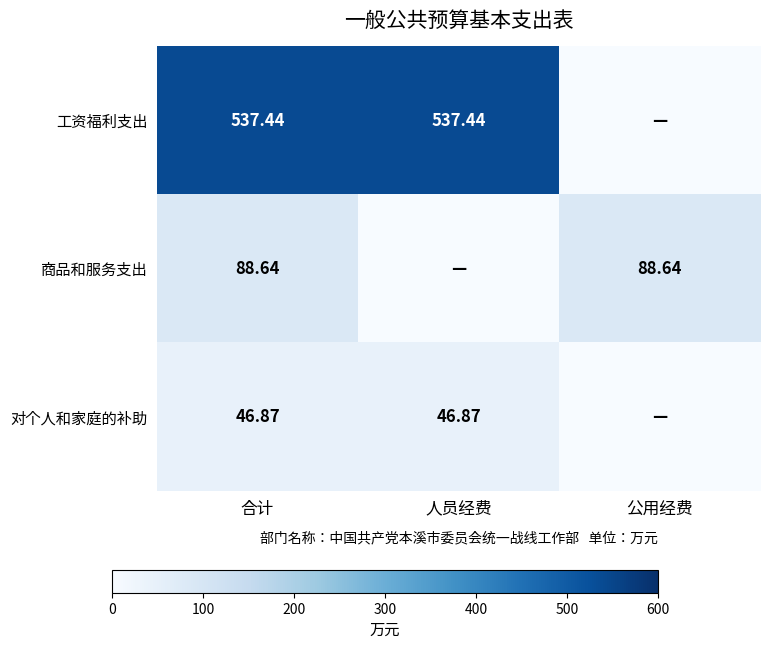

At which category does the chart reach its peak across all series?

合计